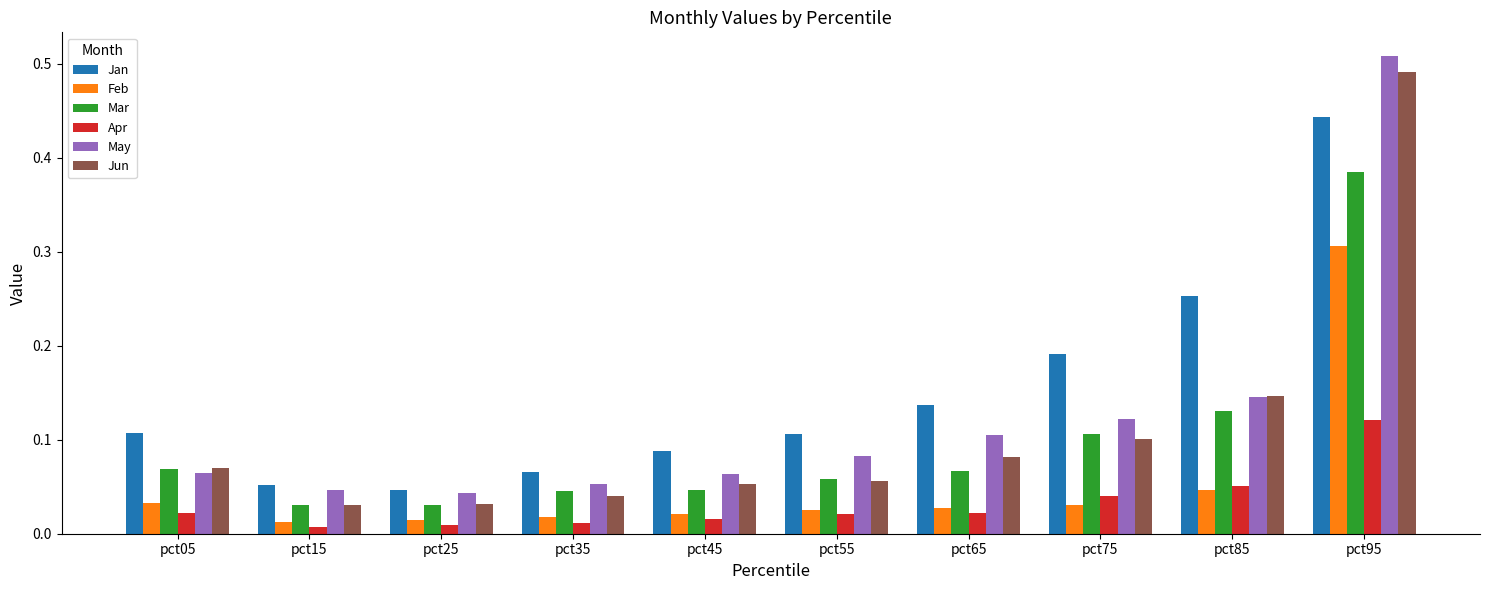

What is the sum of all May values?

1.2